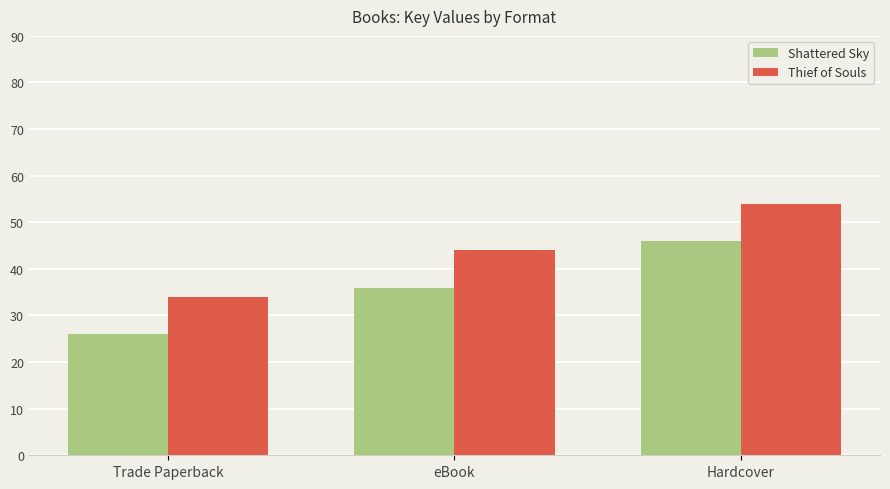

Which category has the highest value in the Thief of Souls series?

Hardcover